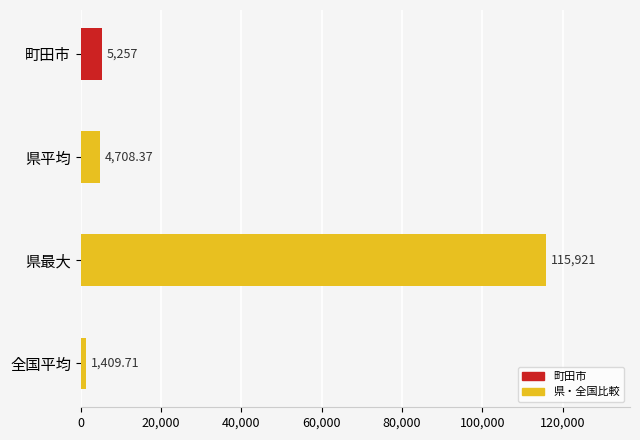

Where is the data nearest to the value 58665?

町田市